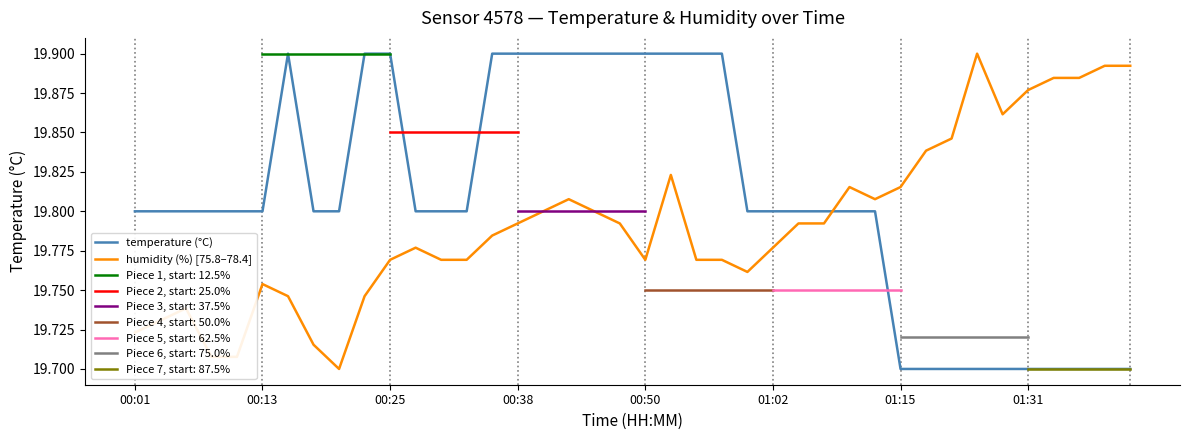

List the series in order of their overall mean, highest first.

temperature (°C), humidity (%) [75.8–78.4]